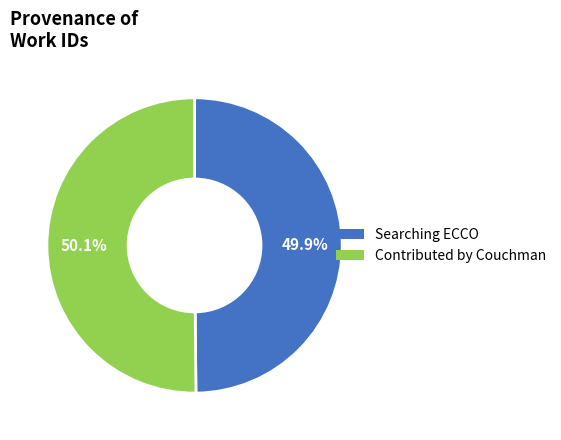

Is there a majority slice in this chart?

Yes